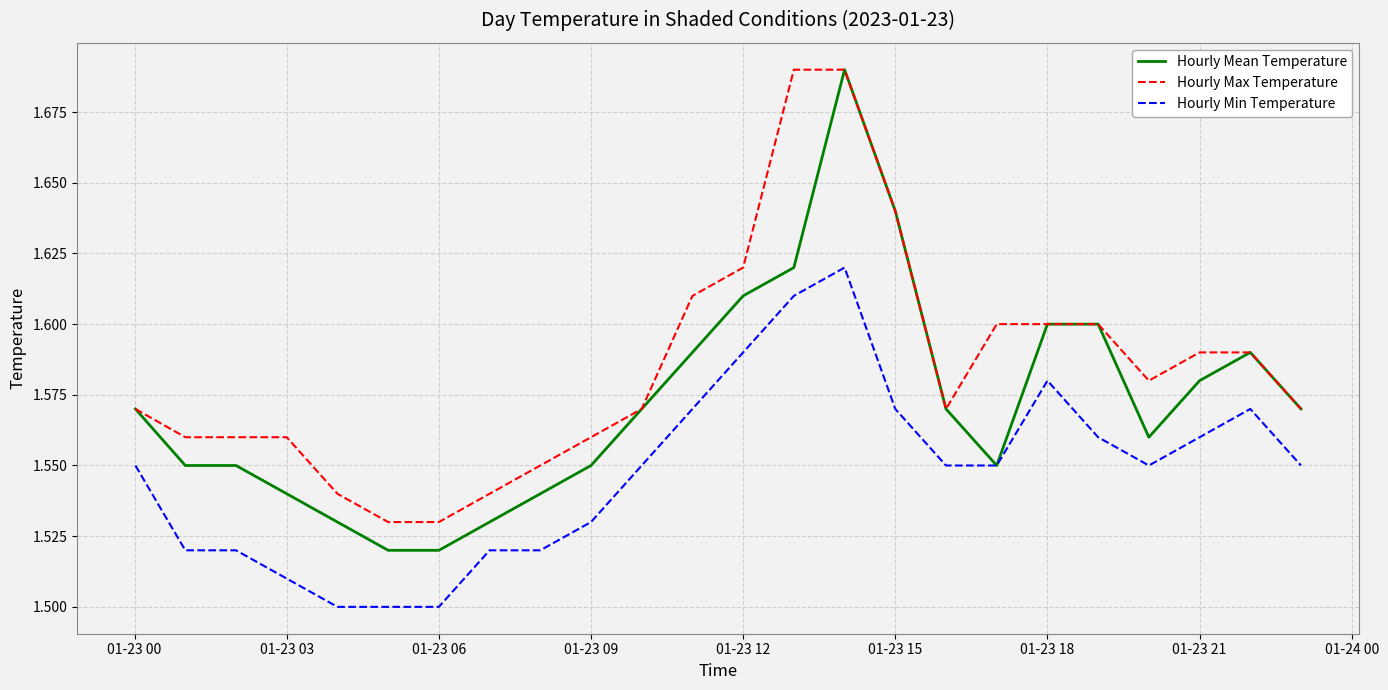

True or false: Hourly Min Temperature and Hourly Max Temperature intersect in this chart.

False